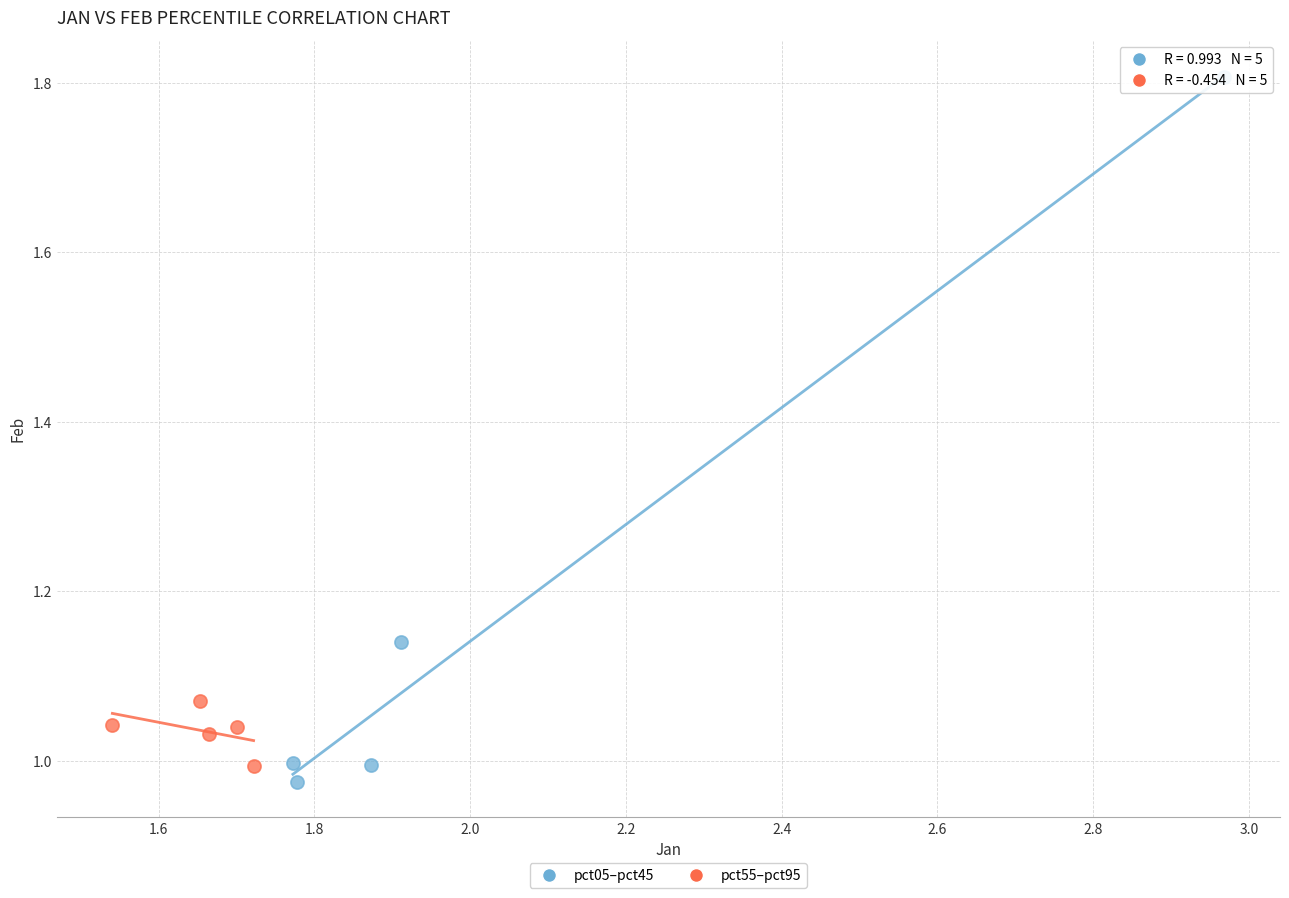

Which series contains the lowest Y value?

pct05–pct45